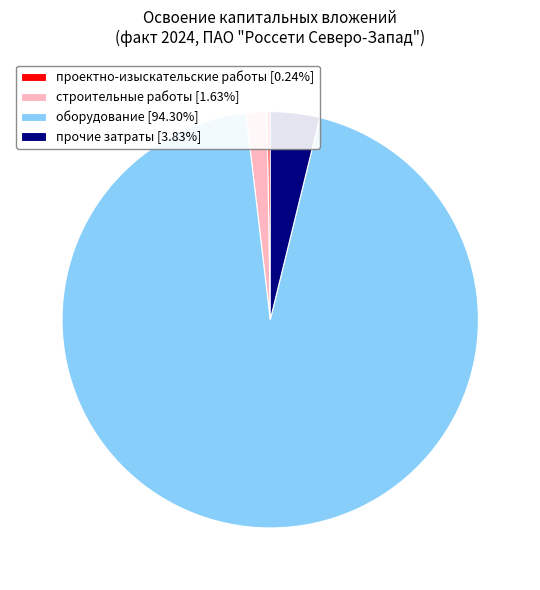

Do прочие затраты [3.83%] and оборудование [94.30%] together represent more than half of the pie?

Yes